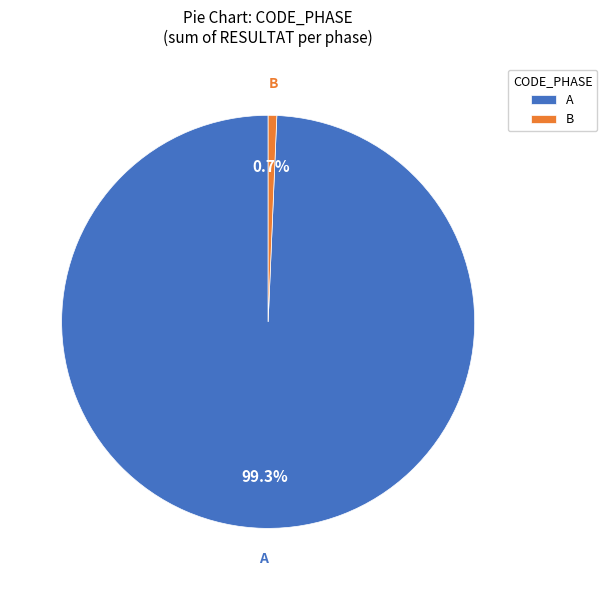

What percentage do A and B together represent?

100.0%